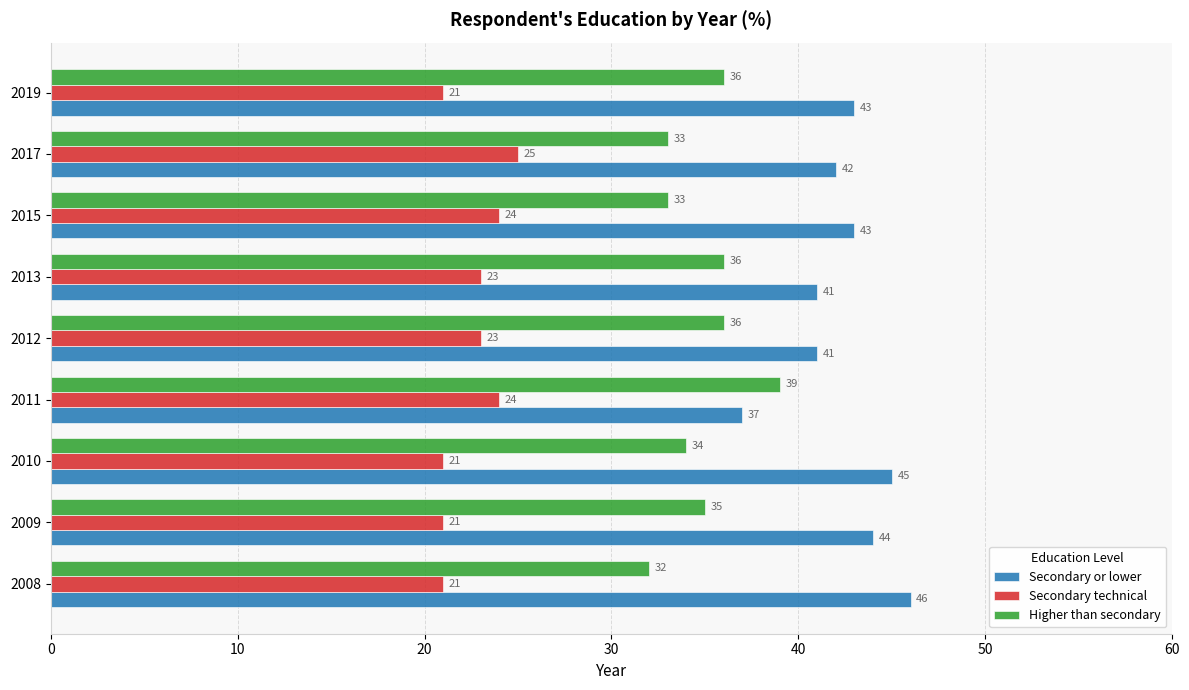

The Secondary or lower series shows 23 at 2010. True or false?

False